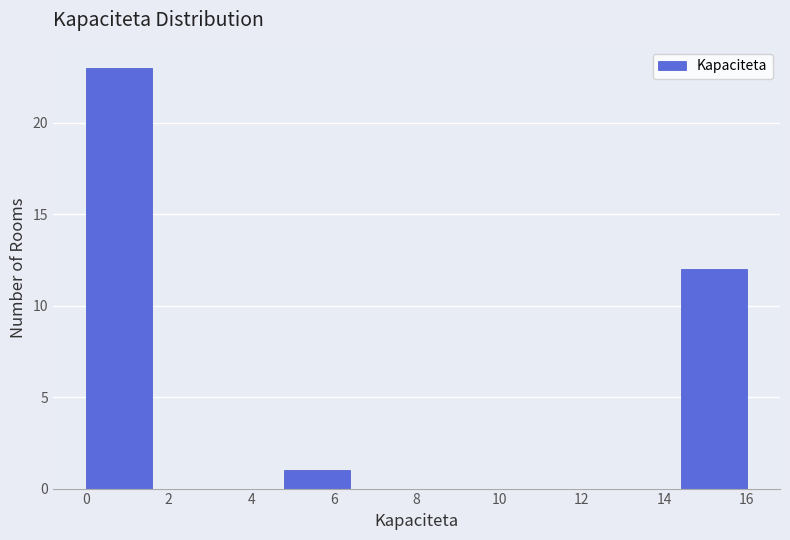

Reading left to right, transcribe this chart: for each bar, give the range it covers on the x-axis and its height. The values are not printed on the chart, so give them approximately, as read against the axis.

0.0 to 1.6: 23
1.6 to 3.2: 0
3.2 to 4.8: 0
4.8 to 6.4: 1
6.4 to 8.0: 0
8.0 to 9.6: 0
9.6 to 11.2: 0
11.2 to 12.8: 0
12.8 to 14.4: 0
14.4 to 16.0: 12